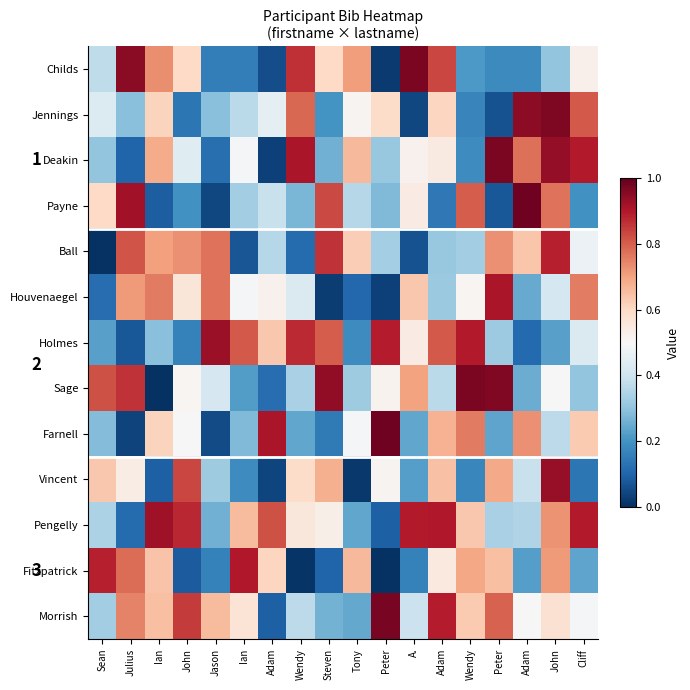

What is the difference between the highest and lowest values at Adam?

0.9